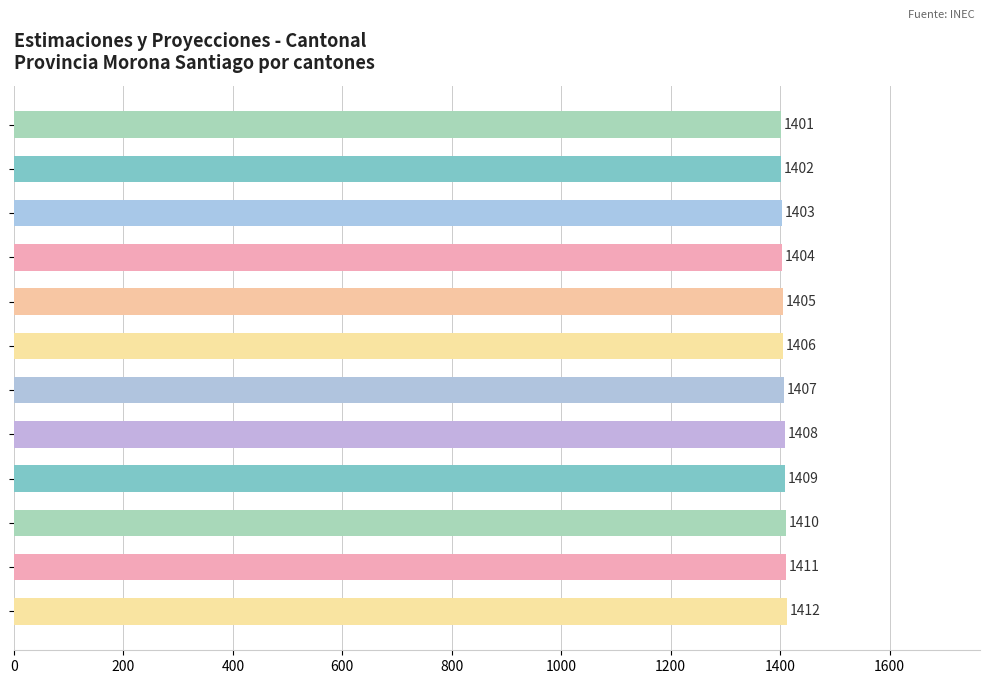

What is the sum of all values?

16878